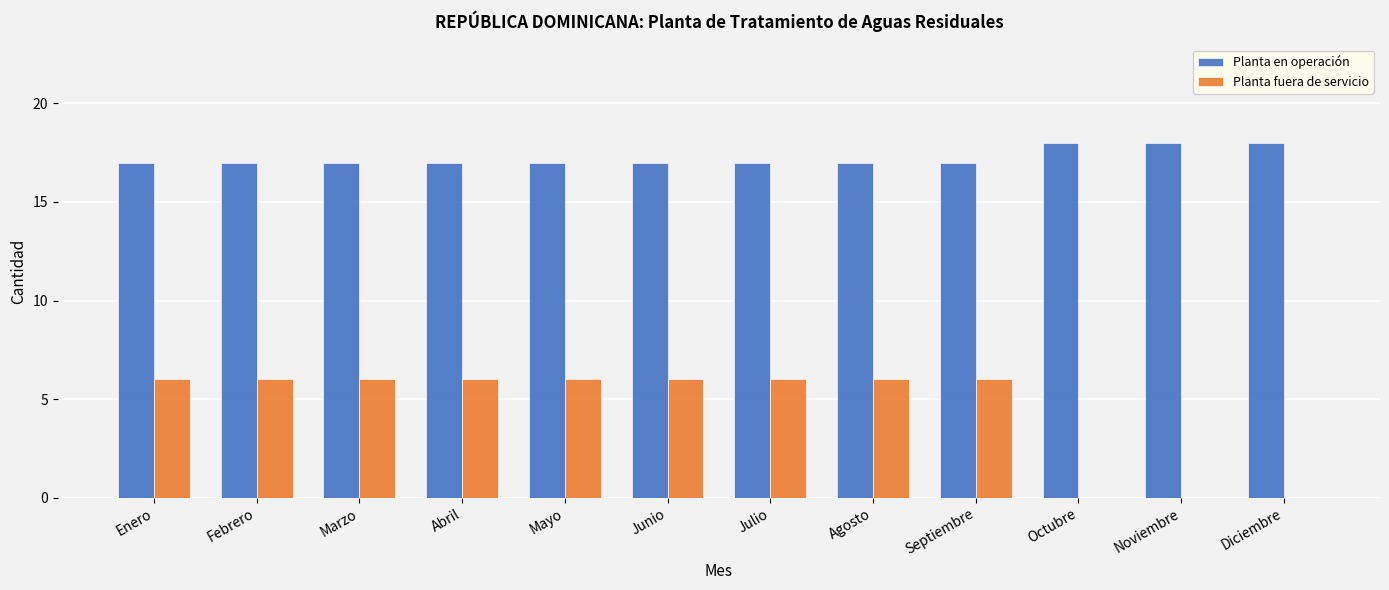

What is the maximum value for Planta fuera de servicio?

6